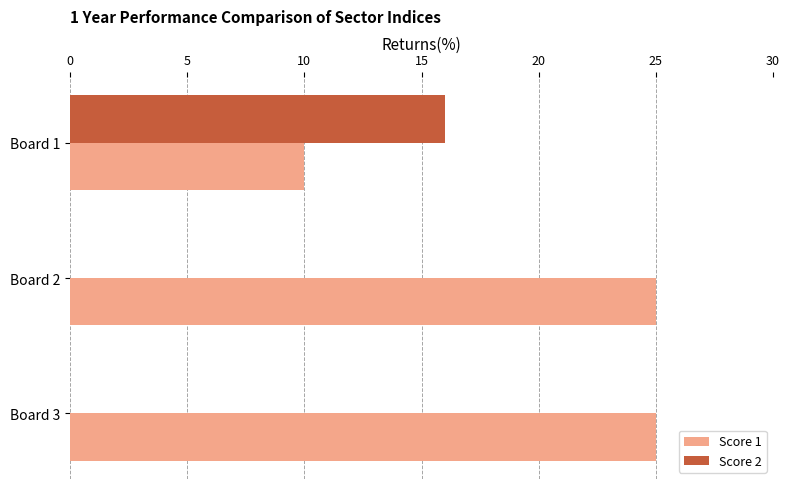

The Score 2 series shows 11 at Board 1. True or false?

False